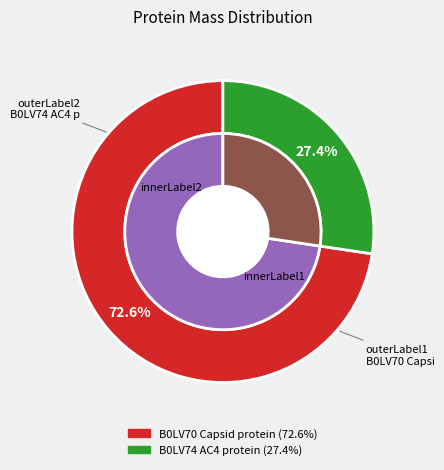

What percentage is the B0LV74 AC4 protein slice, to the nearest percent?

27%